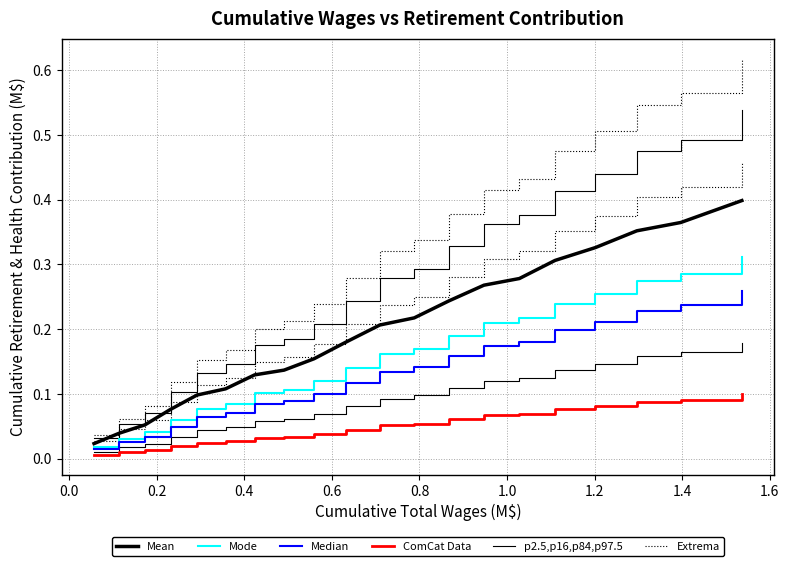

What are all the series names shown in the legend?

Mean, Mode, Median, ComCat Data, p2.5,p16,p84,p97.5, Extrema